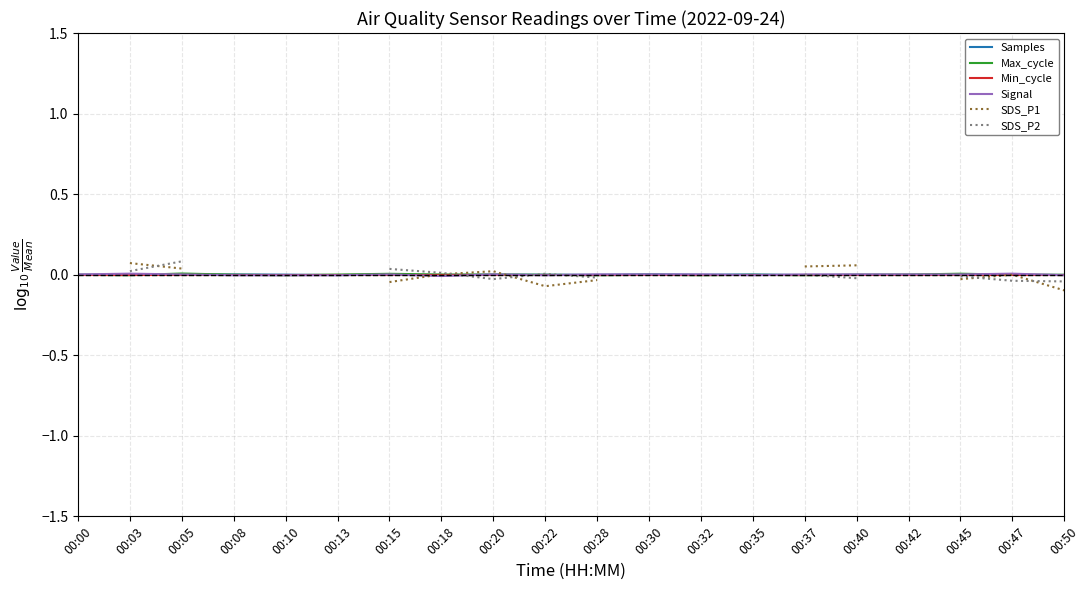

At how many categories does at least one series exceed 0?

19